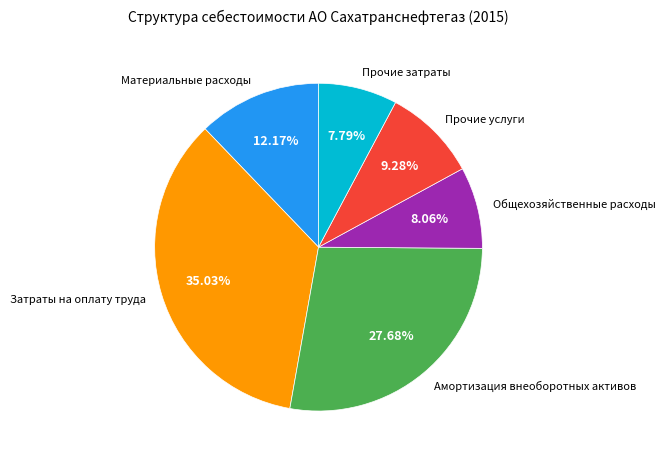

To the nearest percent, what is the difference between the Материальные расходы and Прочие затраты slice percentages?

4%